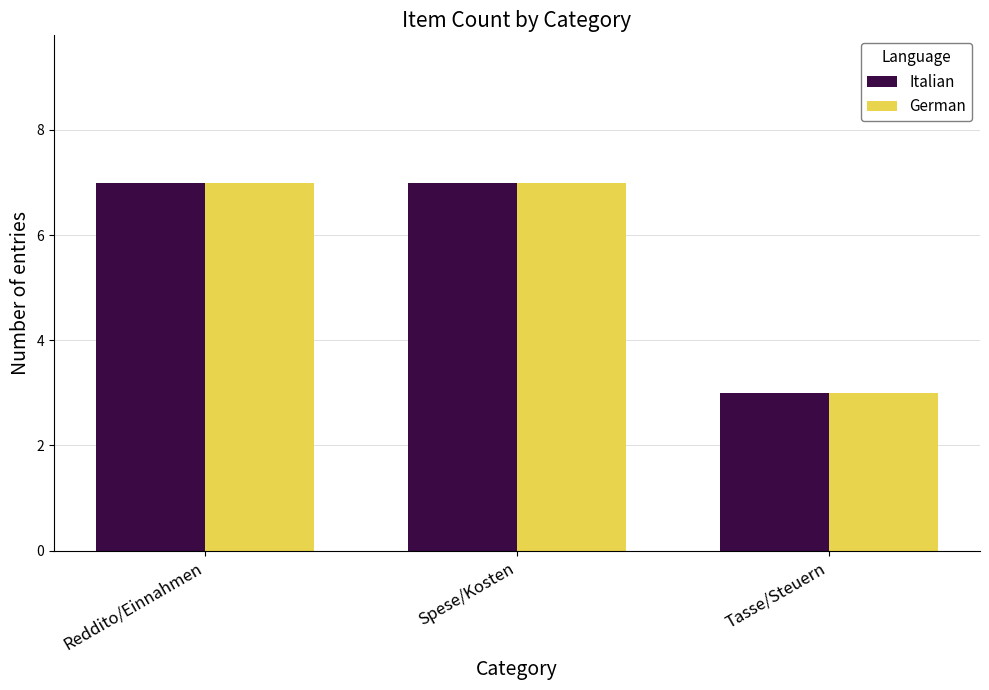

What is the label of the 3rd bar from the right?

Reddito/Einnahmen